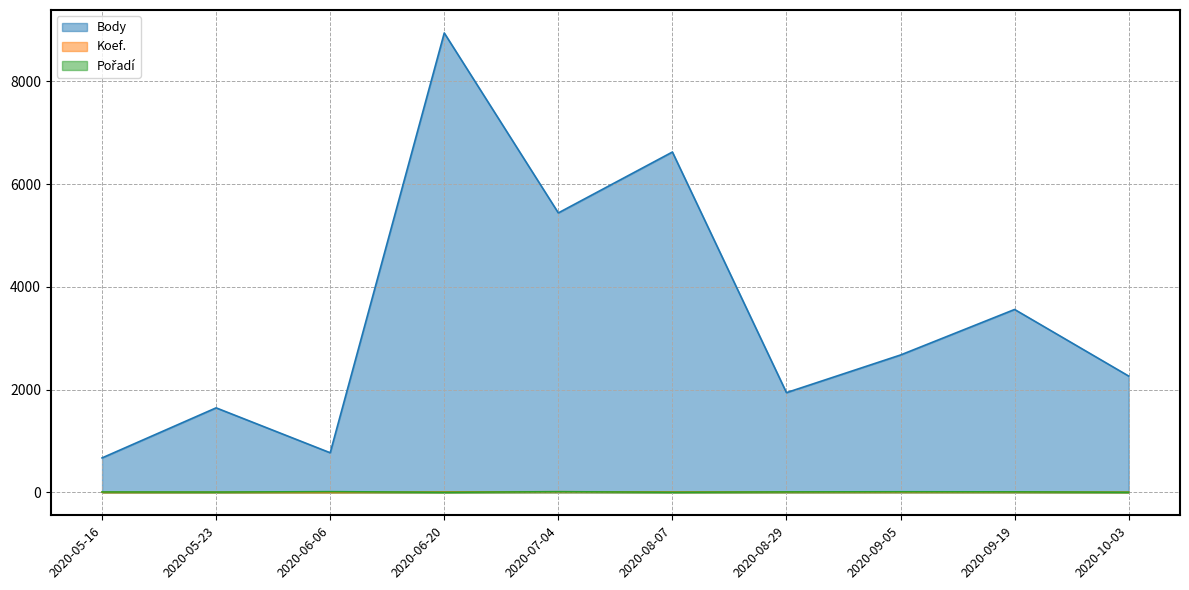

The Body series shows 2946 at 2020-05-23. True or false?

False